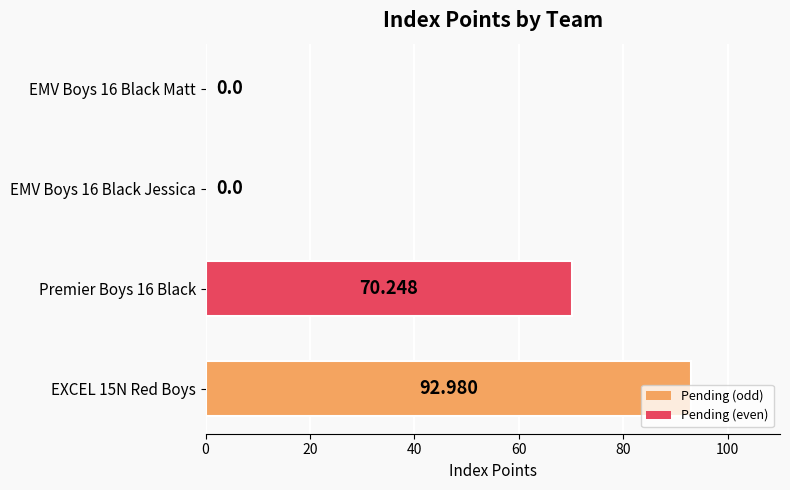

Count the number of categories in the chart.

4